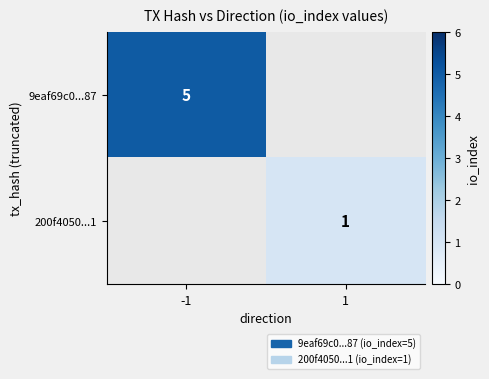

True or false: 200f4050...1 has a value of 2 at 1.

False